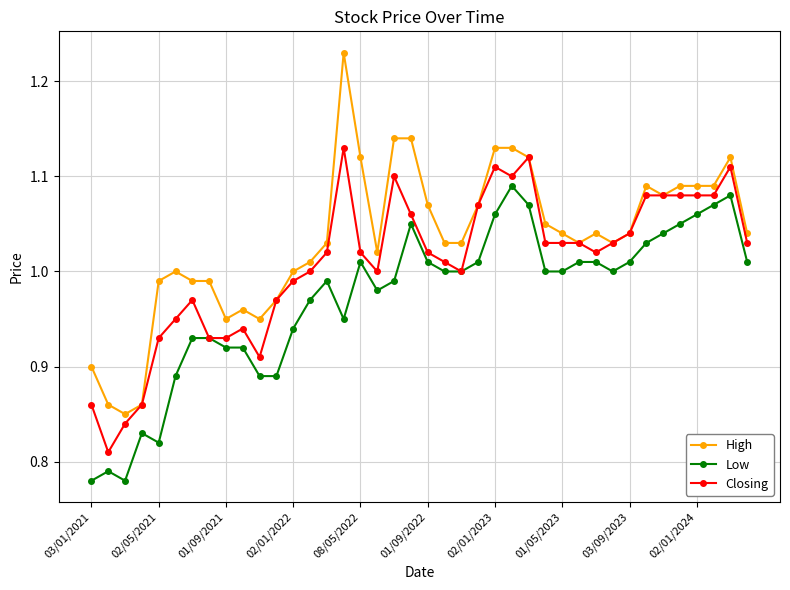

Which series has the widest spread of values?

High